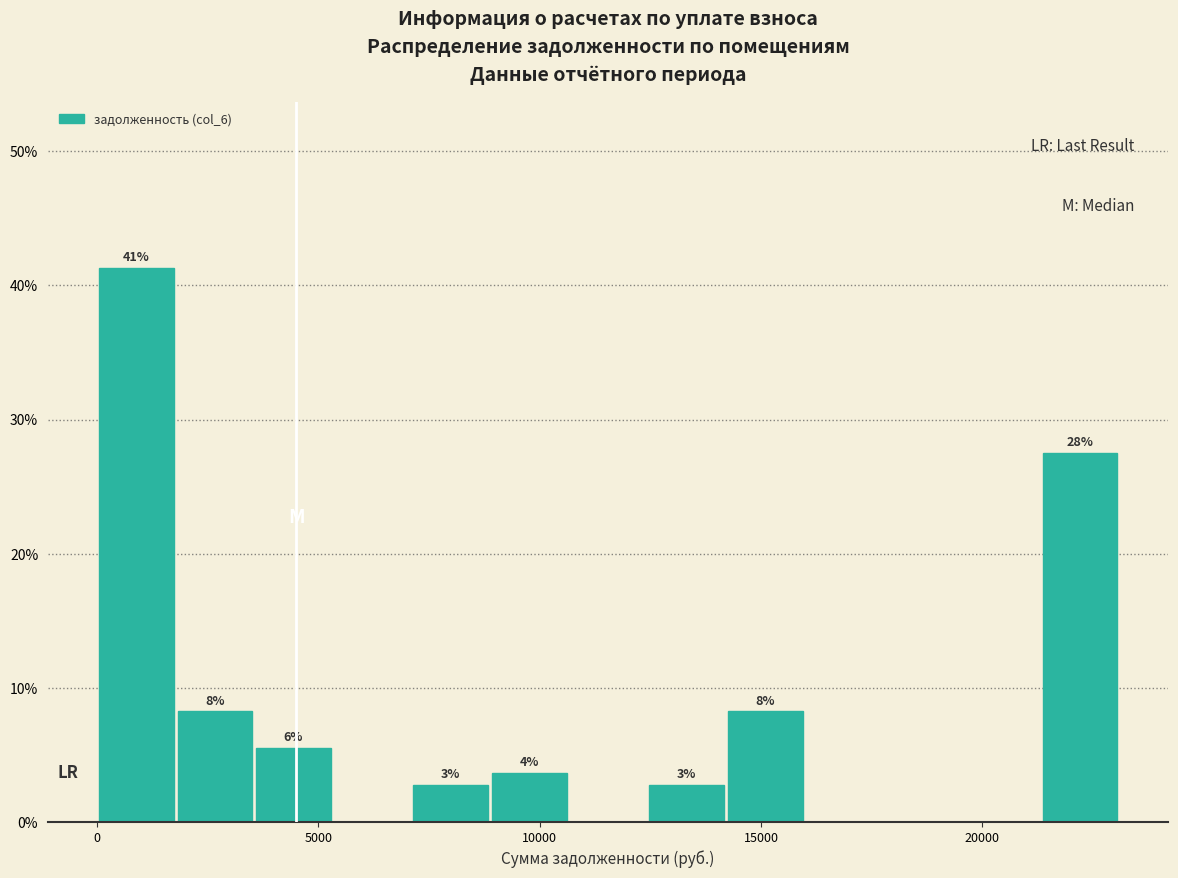

Around what value on the x-axis is the tallest bar? Give the approximate position of its centre, as read against the axis.

1000